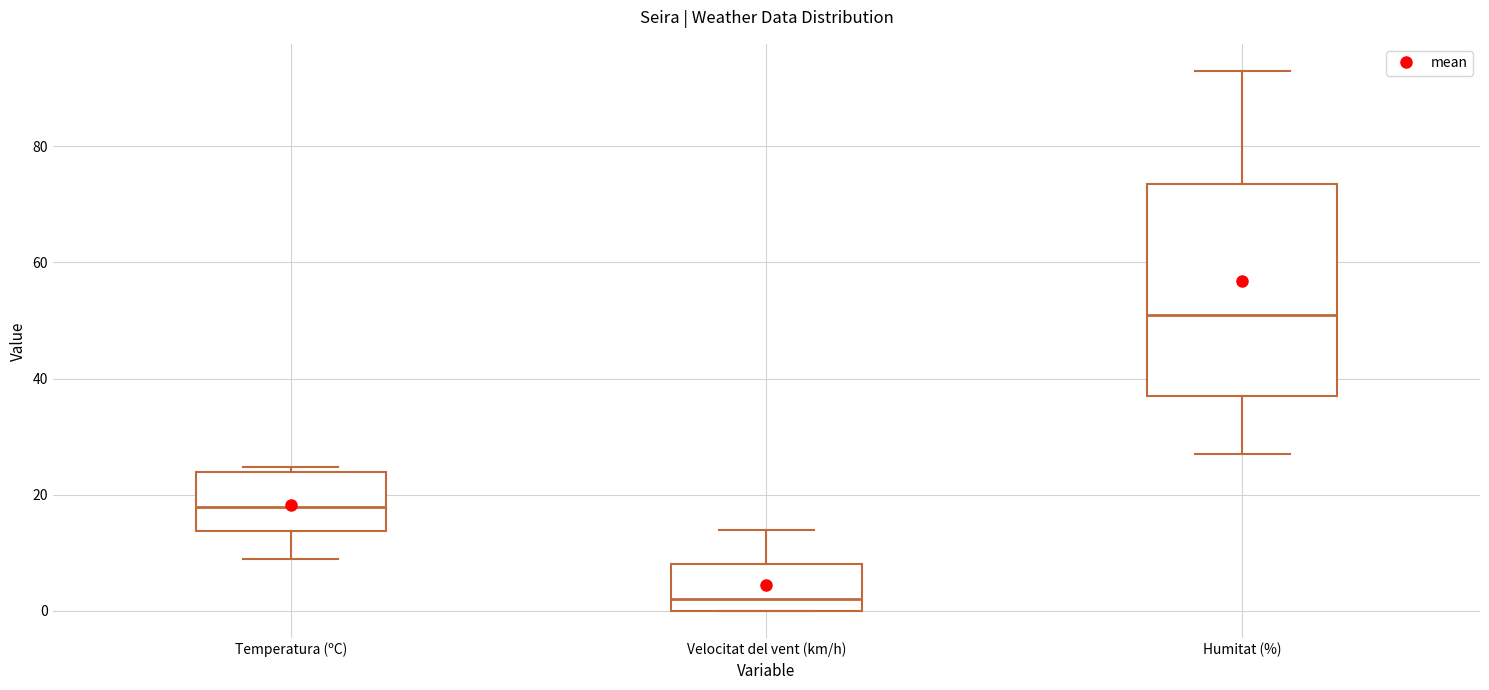

Reading left to right, read every box against the y-axis: the position of its median line, the range the box covers, and the ends of its whiskers. The values are not printed on the chart, so give them approximately, as read against the axis.

Temperatura (ºC): median 18, box 14 to 24, whiskers 8 to 24 (just above the box's upper edge)
Velocitat del vent (km/h): median 2, box 0 to 8, whiskers 0 to 14
Humitat (%): median 52, box 38 to 74, whiskers 28 to 94